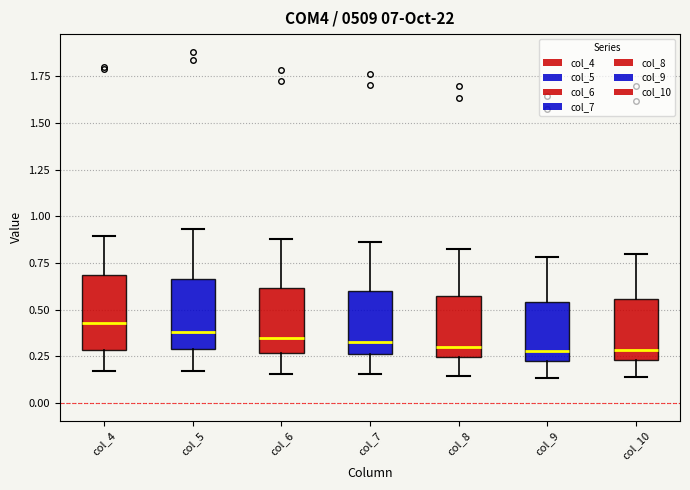

Reading left to right, read every box against the y-axis: the position of its median line, the range the box covers, and the ends of its whiskers. The values are not printed on the chart, so give them approximately, as read against the axis.

col_4: median 0.45, box 0.30 to 0.70, whiskers 0.15 to 0.90
col_5: median 0.40, box 0.30 to 0.65, whiskers 0.15 to 0.95
col_6: median 0.35, box 0.25 to 0.60, whiskers 0.15 to 0.90
col_7: median 0.35, box 0.25 to 0.60, whiskers 0.15 to 0.85
col_8: median 0.30, box 0.25 to 0.55, whiskers 0.15 to 0.80
col_9: median 0.30, box 0.25 to 0.55, whiskers 0.15 to 0.80
col_10: median 0.30, box 0.25 to 0.55, whiskers 0.15 to 0.80